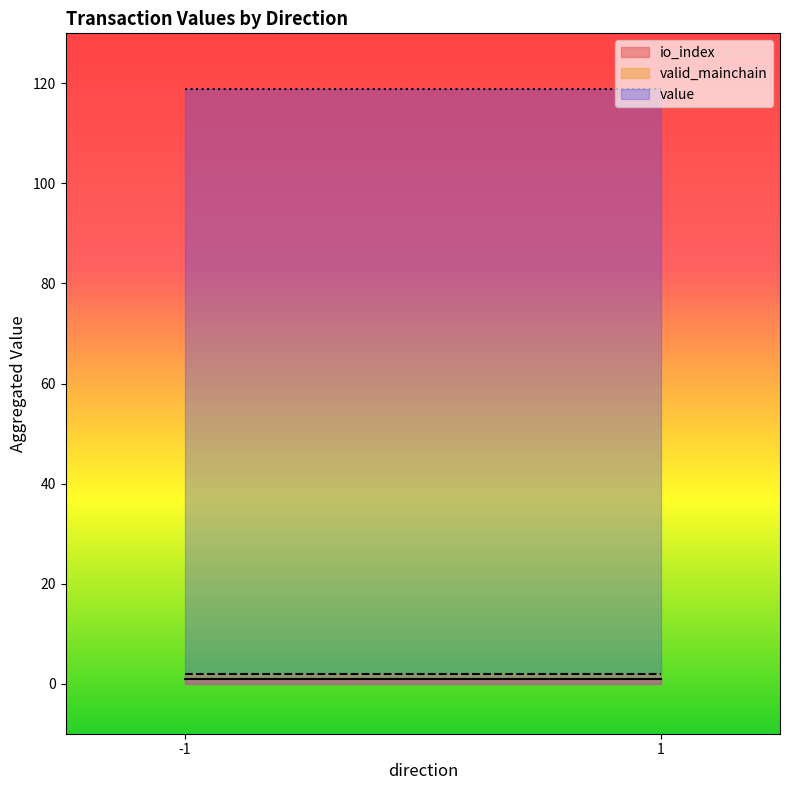

Which series has the widest spread of values?

value